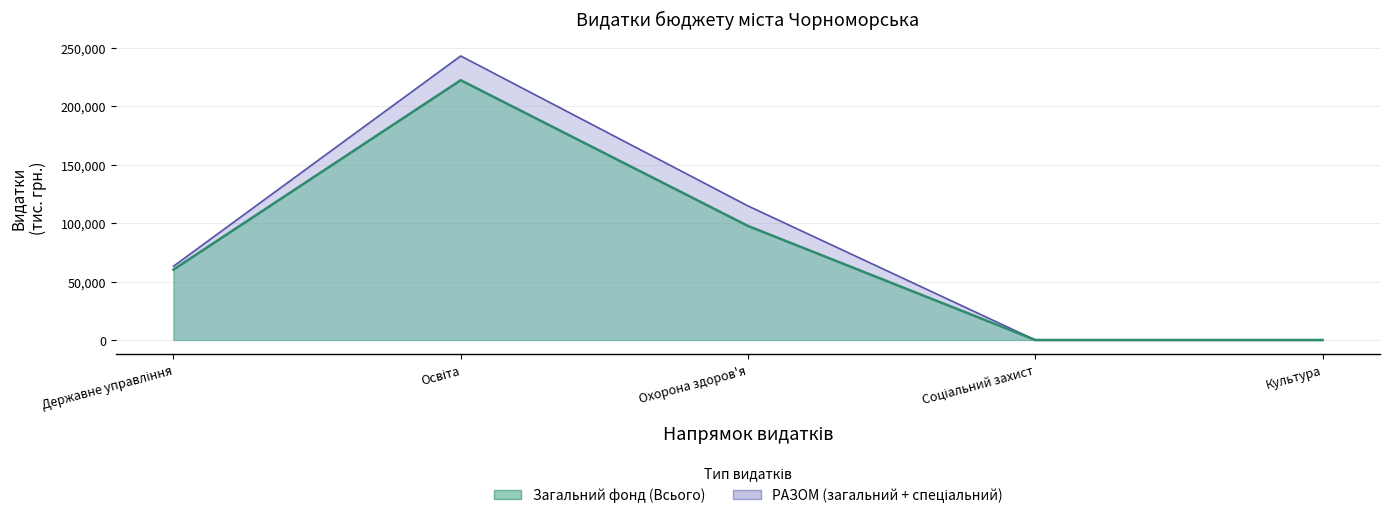

Rank the series by their average value, from highest to lowest.

Видатки загального фонду (РАЗОМ), Видатки загального фонду (Всього)